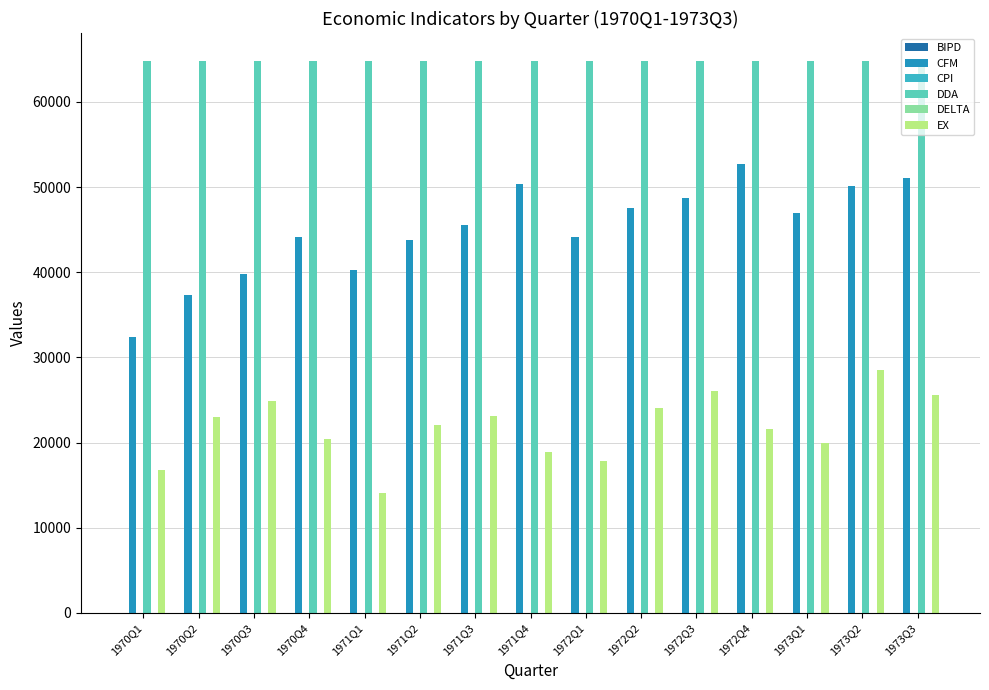

What is the sum of the DDA values at 1971Q1 and 1973Q1?

129702.2